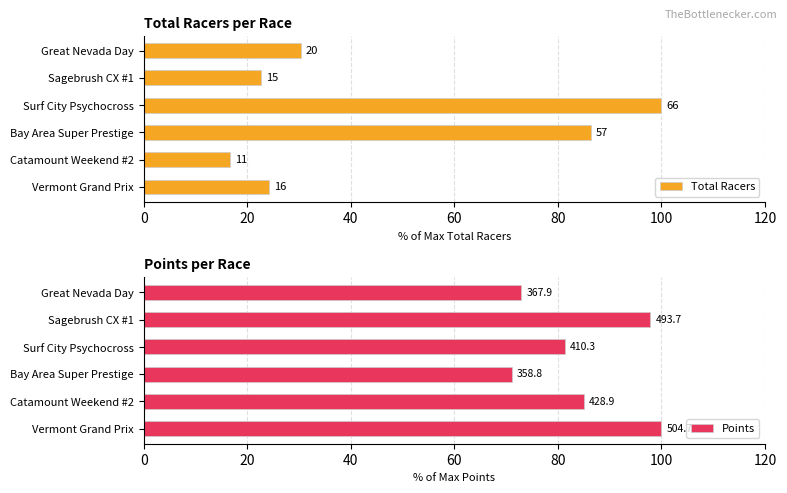

What is the greatest value displayed?

100.0